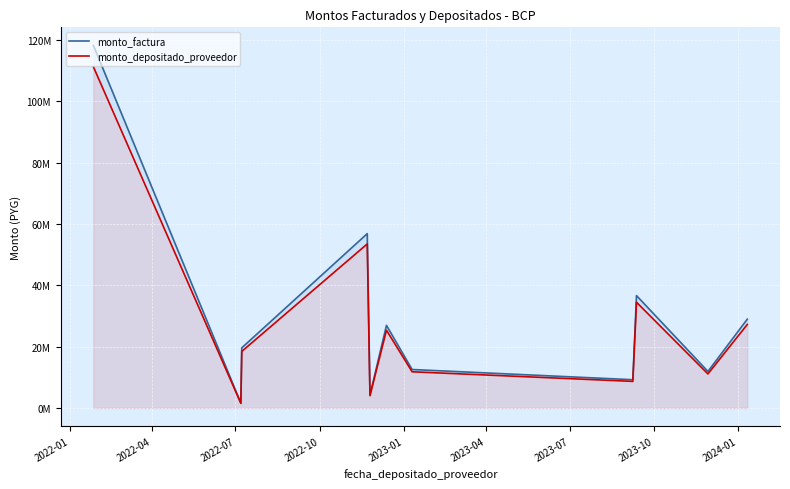

What is the average value of the monto_factura series?

29699955